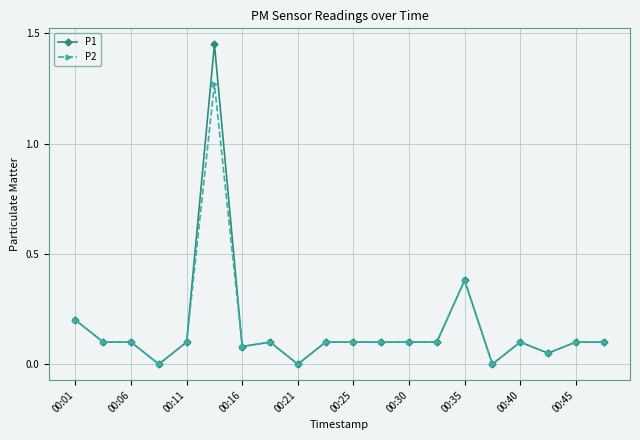

List the series in order of their peak value, highest first.

P1, P2